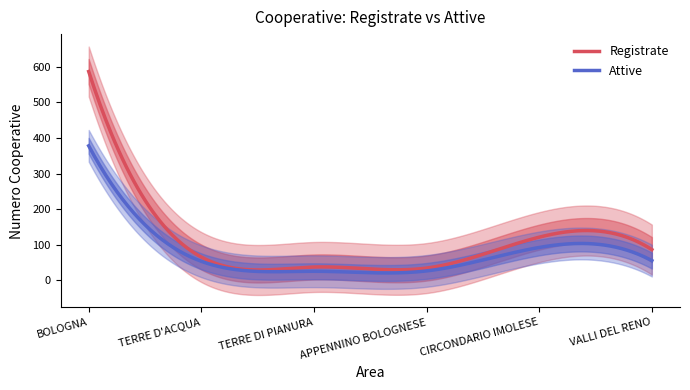

True or false: Attive and Registrate cross at least once.

False